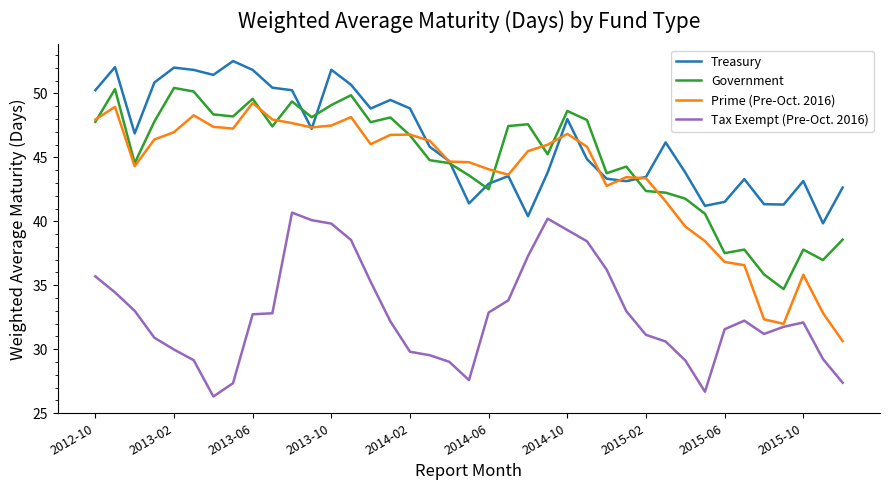

True or false: Tax Exempt (Pre-Oct. 2016) and Treasury cross at least once.

False